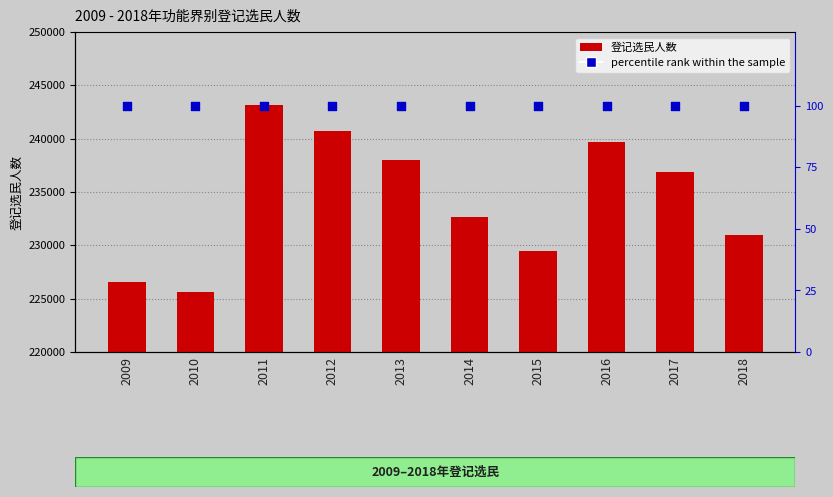

Which series has the largest Y range (max minus min)?

登记选民人数